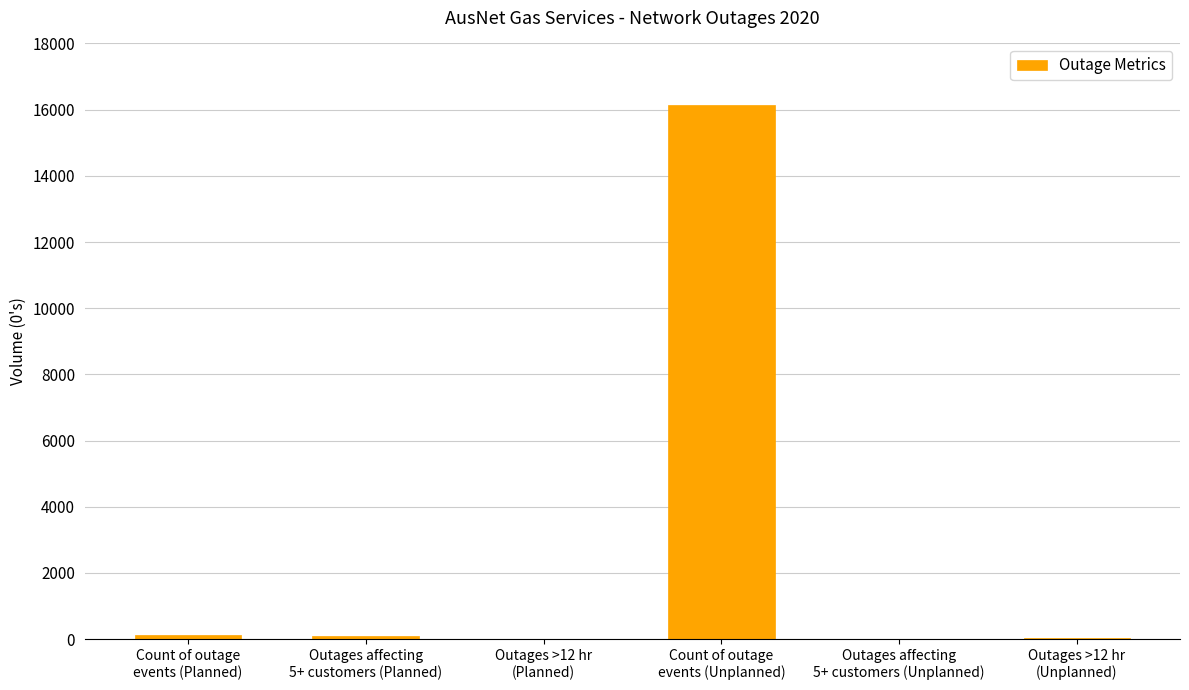

Count the number of data series in this chart.

1